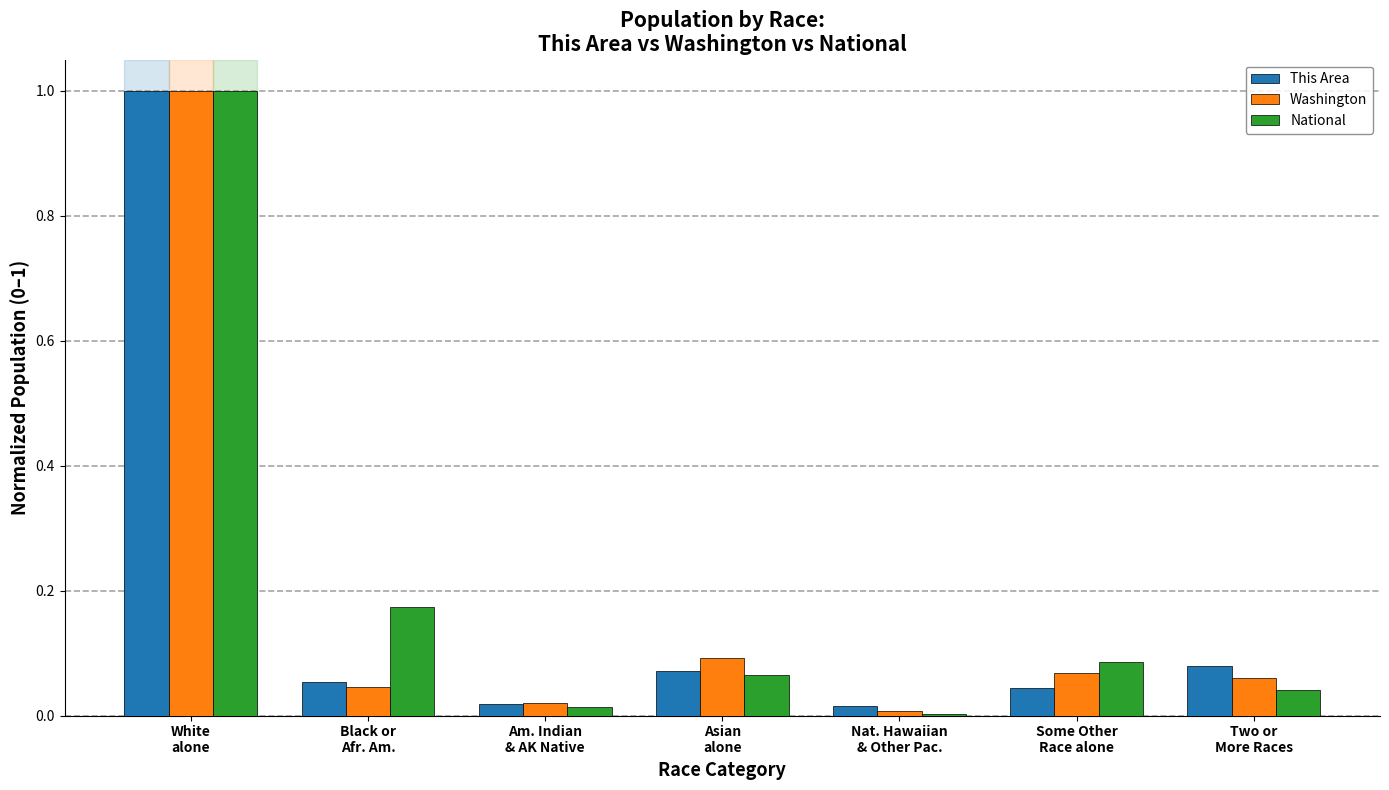

At which category is the sum across all series the highest?

White
alone